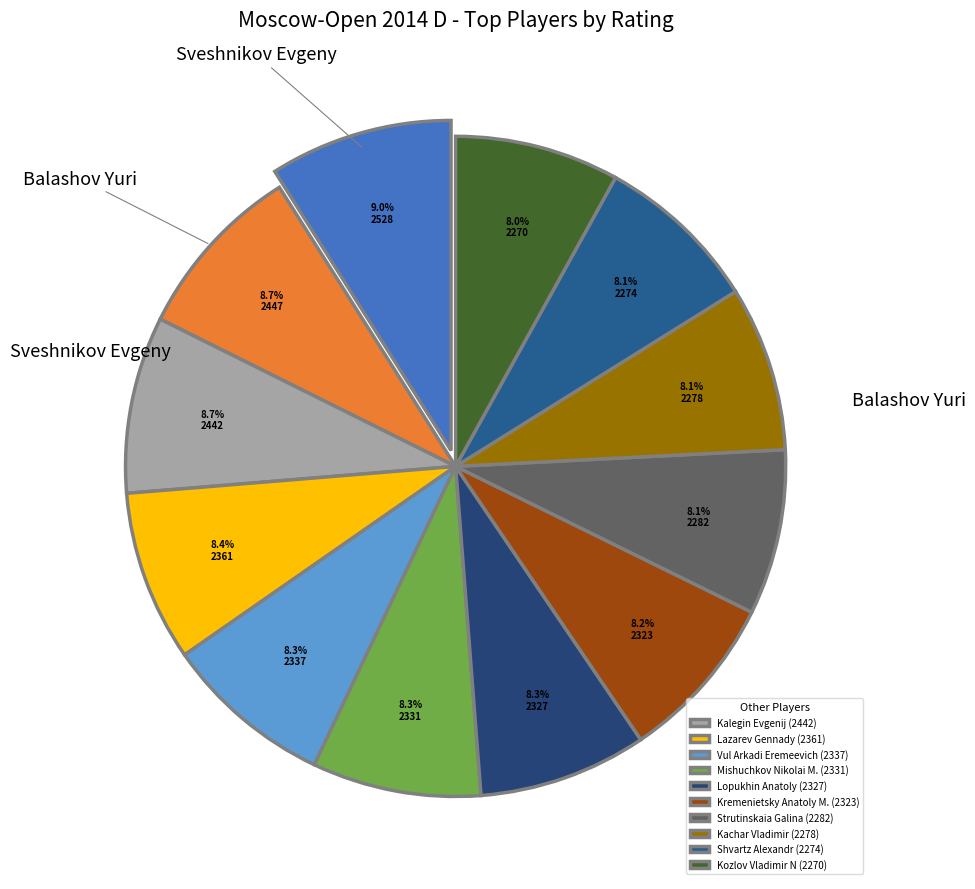

How many segments does this pie chart have?

12